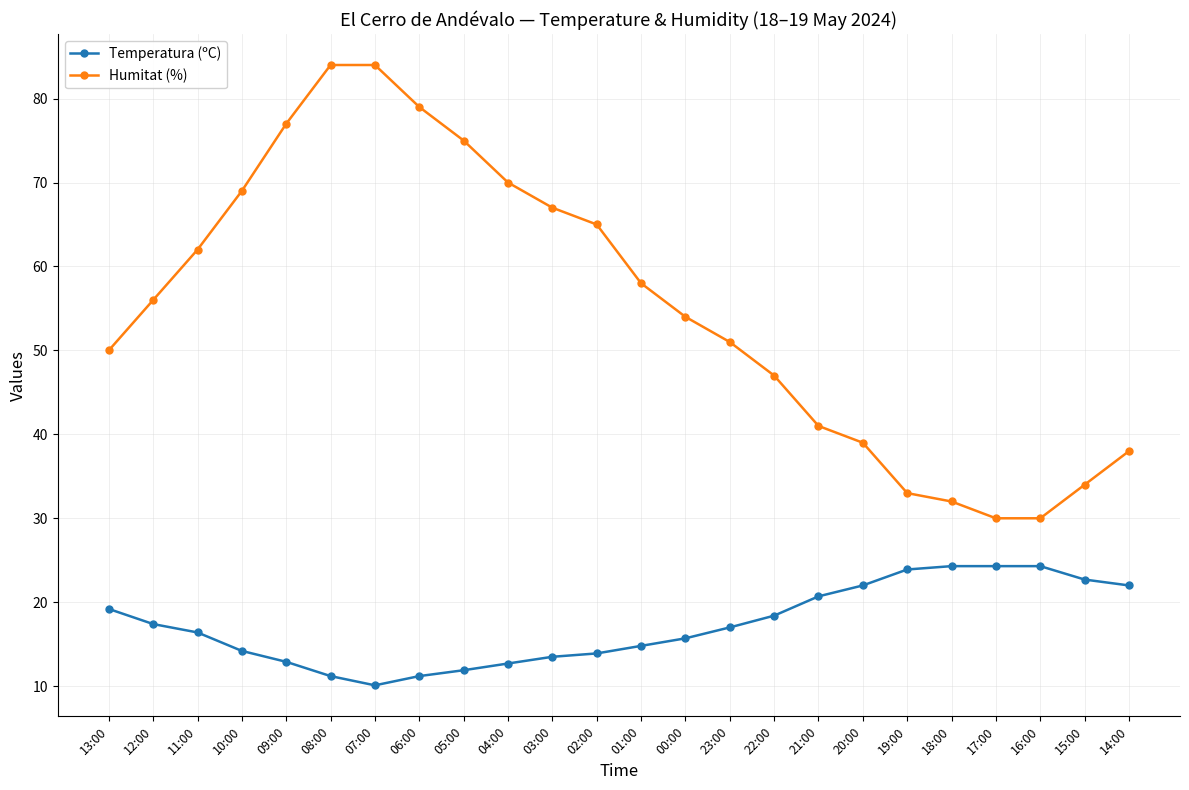

What is the sum of all Humitat (%) values?

1325.0